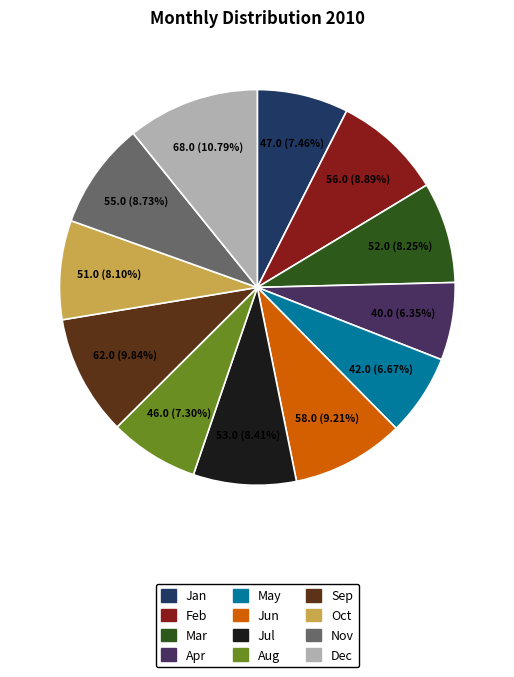

To the nearest percent, what is the average slice percentage?

8%